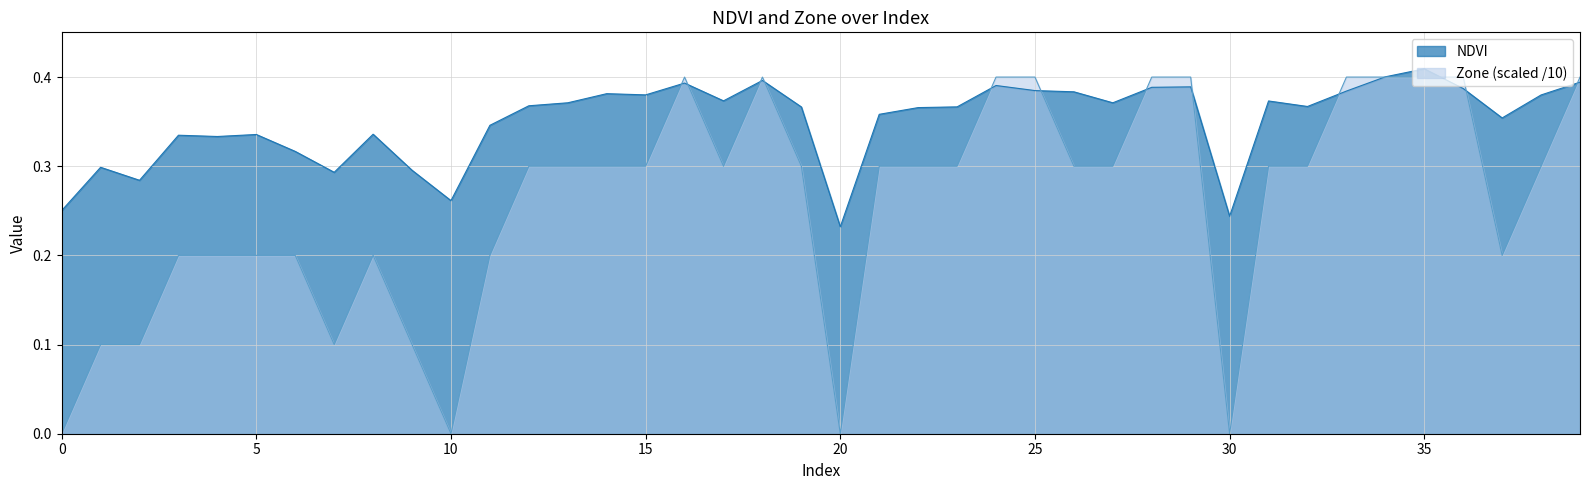

What is the maximum value for Zone?

0.4